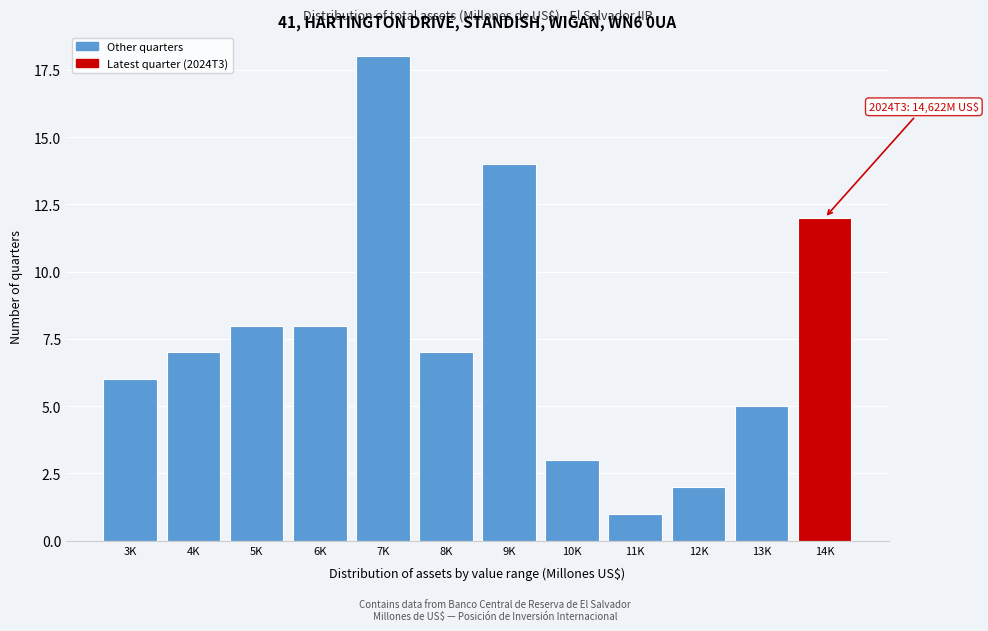

Reading left to right, extract all data points from this chart.

6	7	8	8	18	7	14	3	1	2	5	12